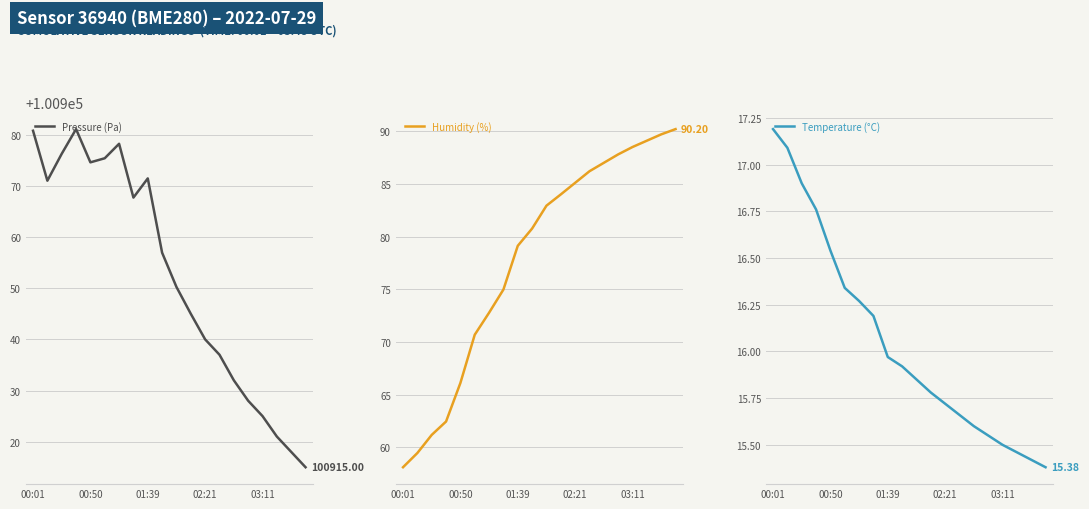

True or false: Humidity (%) and Pressure (Pa) cross at least once.

False